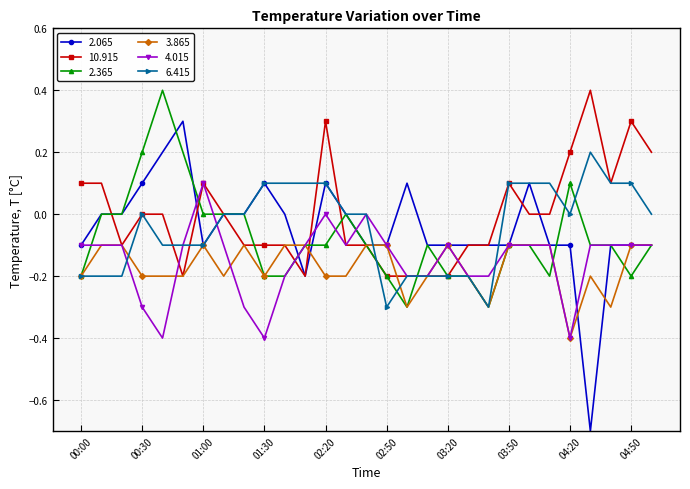

What is the lowest value of the 3.865 series?

-0.4